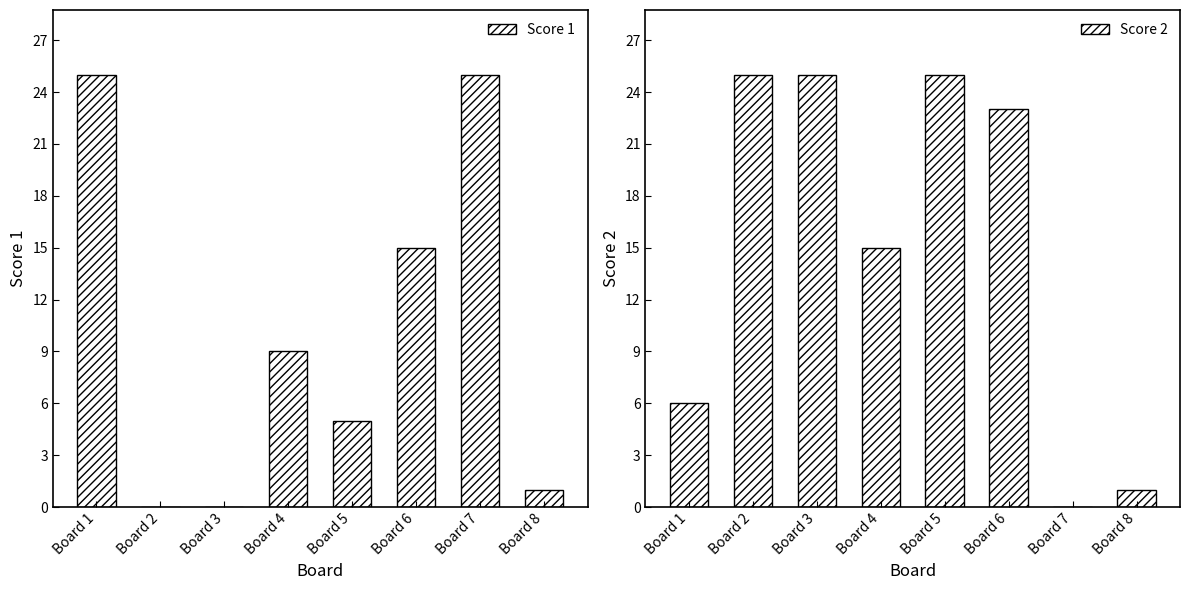

How many data points in Score 1 are less than 9?

4